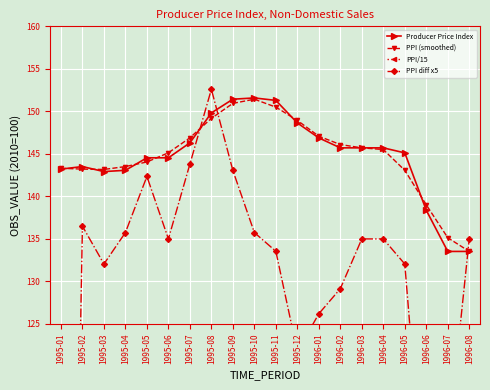

Which series changed the most between 1995-08 and 1996-03?

PPI diff x5